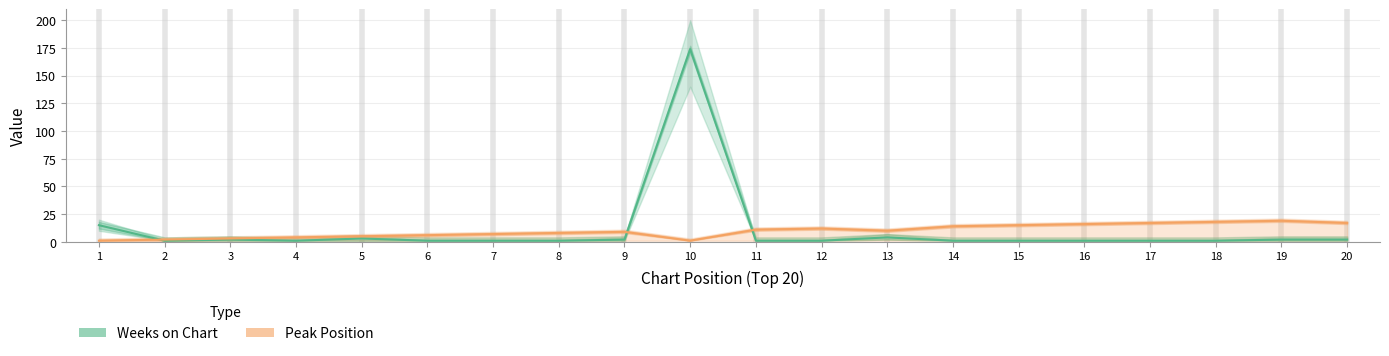

What is the highest value of the Weeks on Chart series?

174